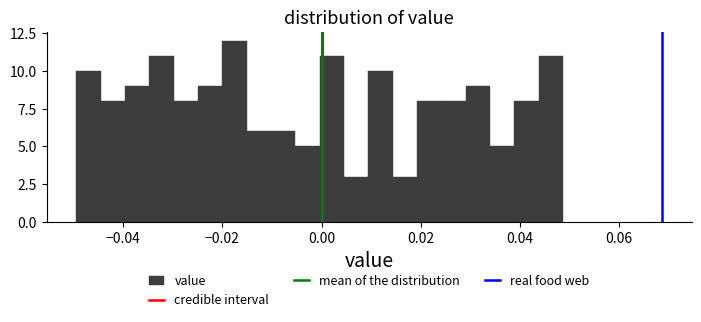

Around what value on the x-axis is the tallest bar? Give the approximate position of its centre, as read against the axis.

-0.018